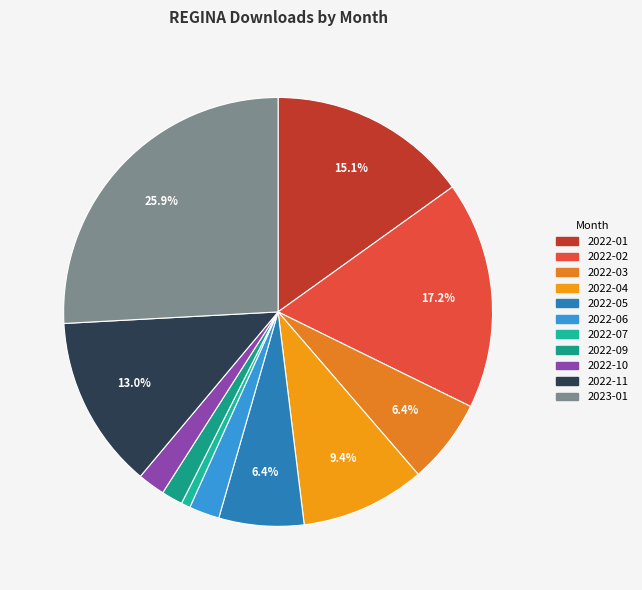

Which slice is the largest?

2023-01